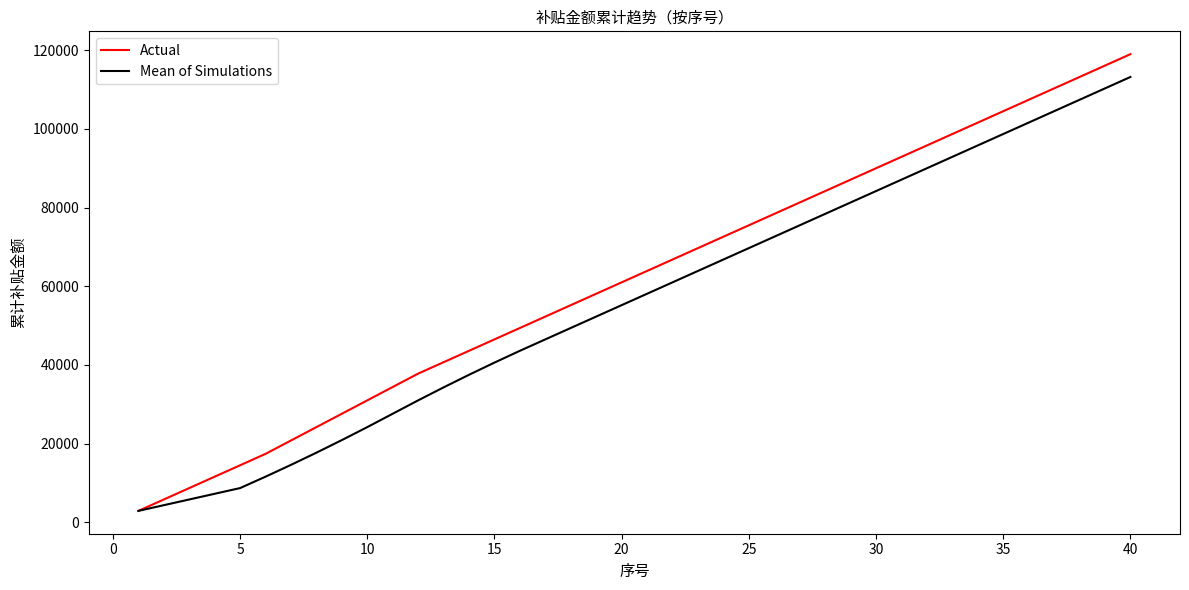

Rank the series by their average value, from lowest to highest.

Mean of Simulations, Actual